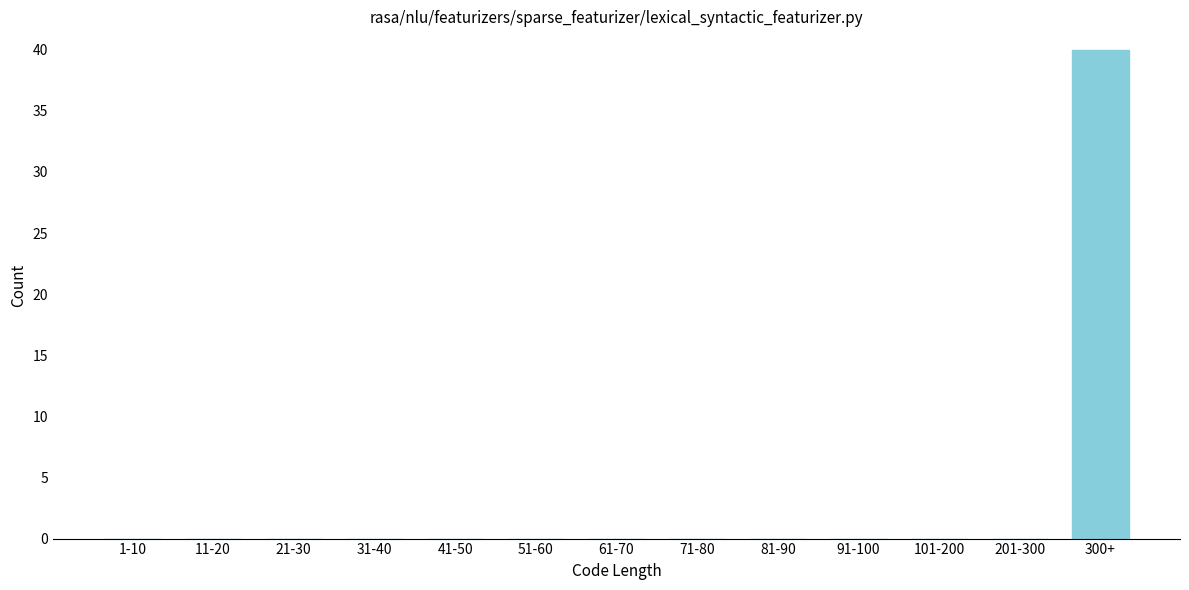

Reading left to right, list all the values displayed in this chart.

1-10=0	11-20=0	21-30=0	31-40=0	41-50=0	51-60=0	61-70=0	71-80=0	81-90=0	91-100=0	101-200=0	201-300=0	300+=40